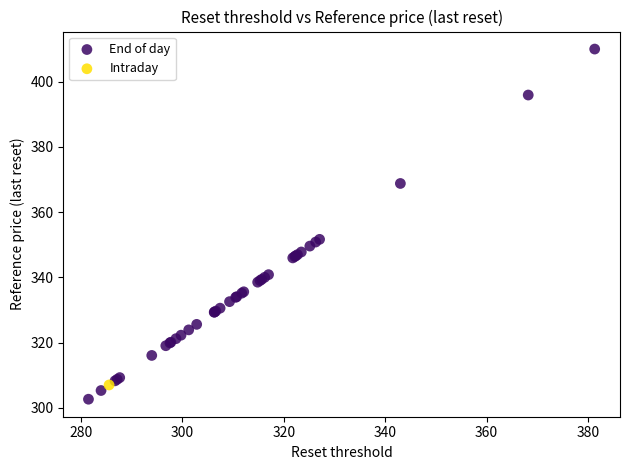

What are all the series names shown in the legend?

End of day, Intraday